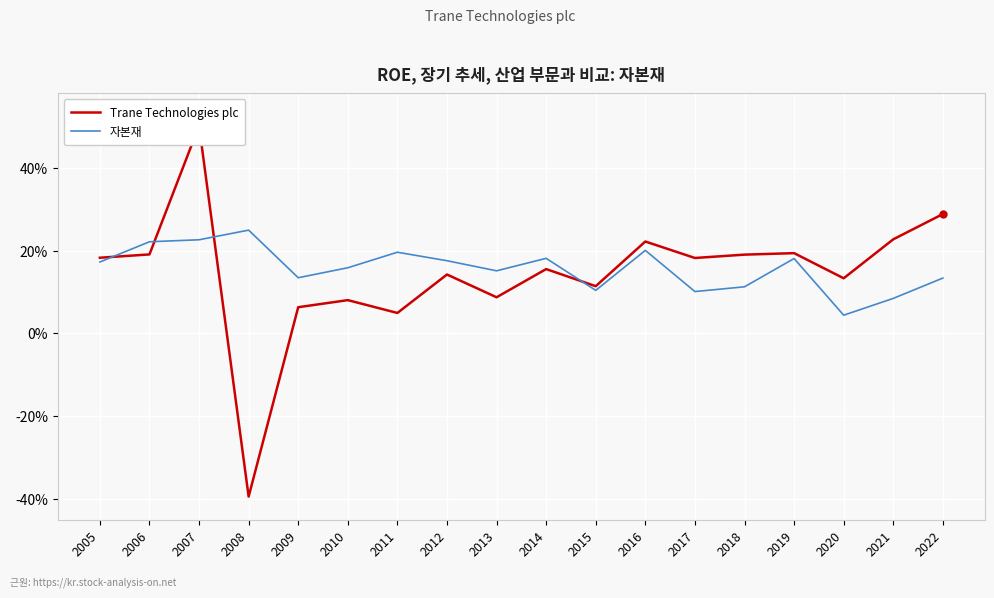

At which category does 자본재 reach its first local valley?

2009